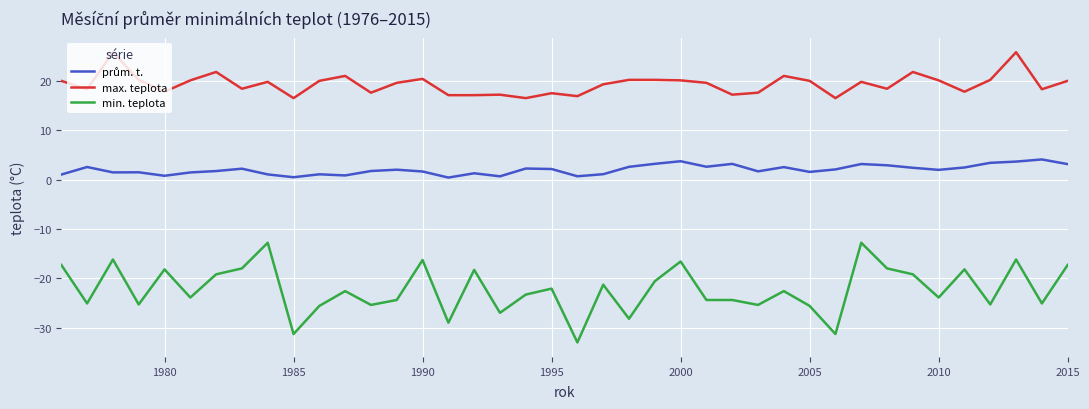

What is the difference between the maximum and minimum values in the min. teplota series?

20.2